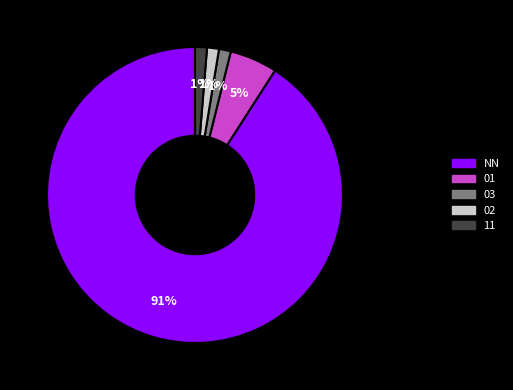

Does any single category account for the majority?

Yes